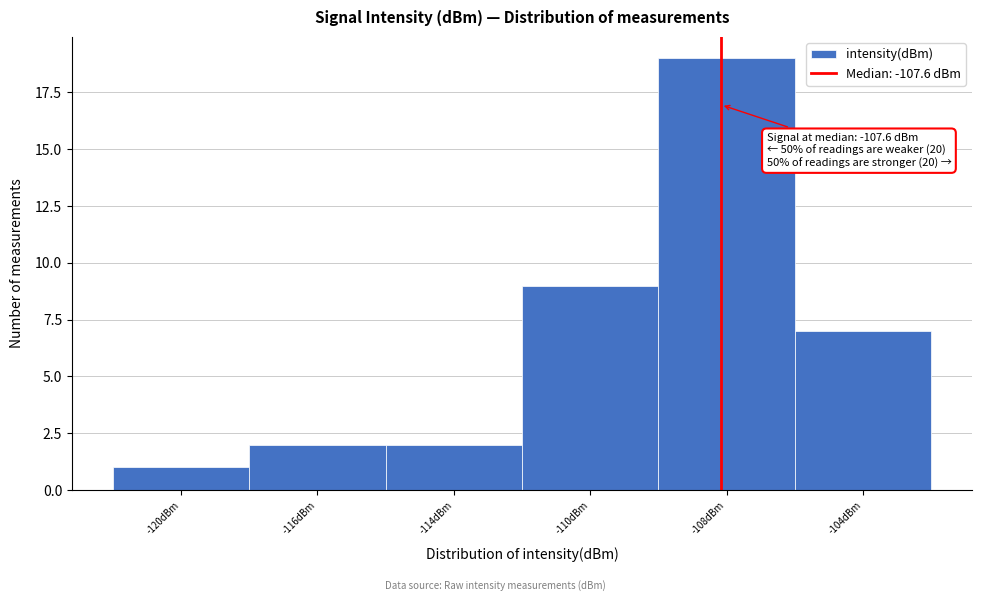

Reading right to left, extract all data points from this chart.

-104dBm=7	-108dBm=19	-110dBm=9	-114dBm=2	-116dBm=2	-120dBm=1